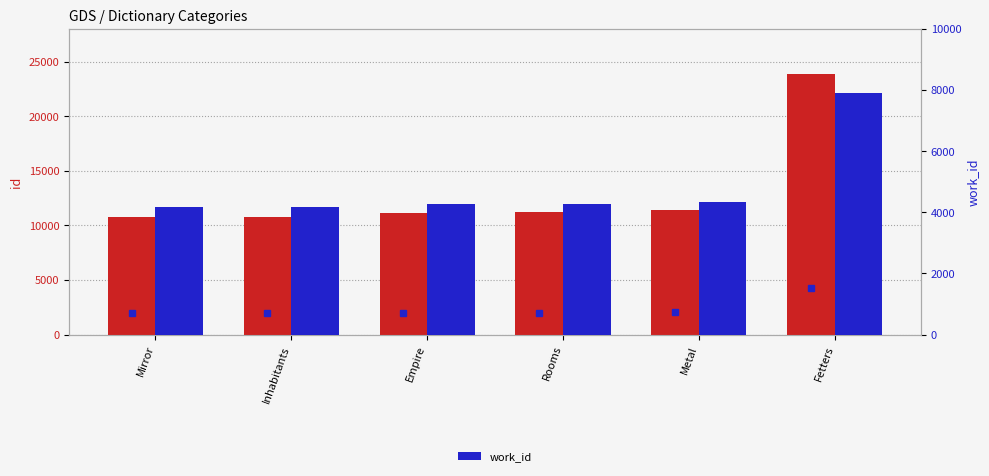

What is the total value across all series at Metal?

15739